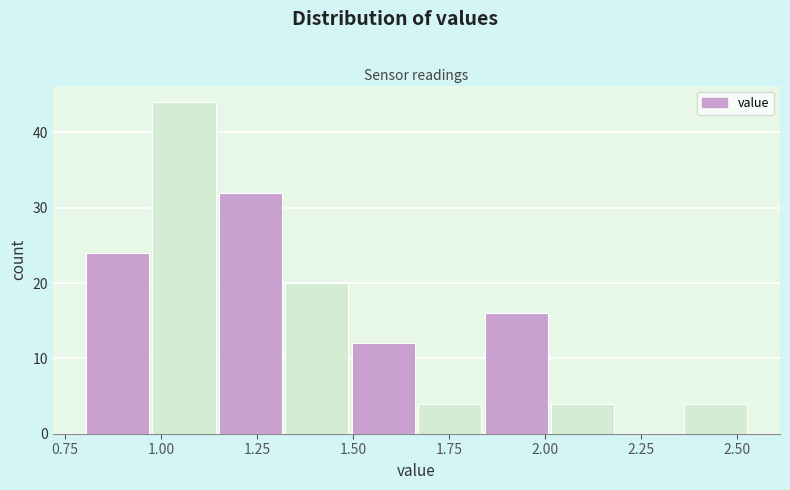

Read against the x-axis, roughly where is the centre of the tallest bar?

1.05